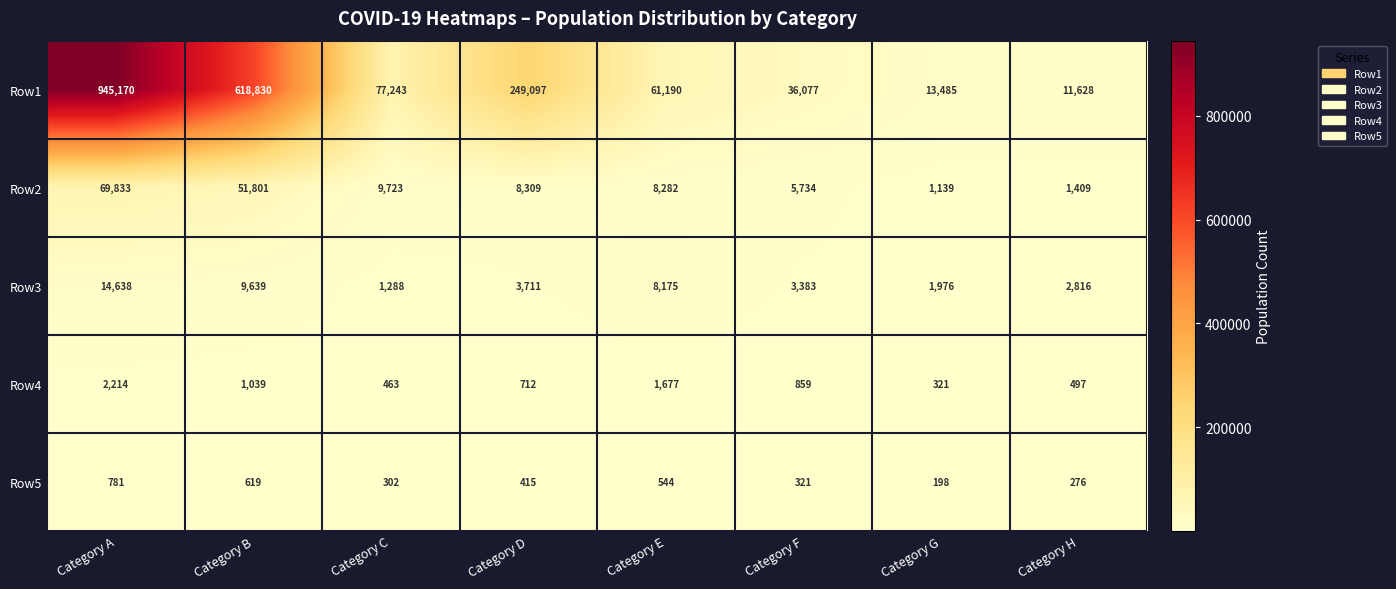

What is the difference between the maximum and minimum values in the Row4 series?

1893